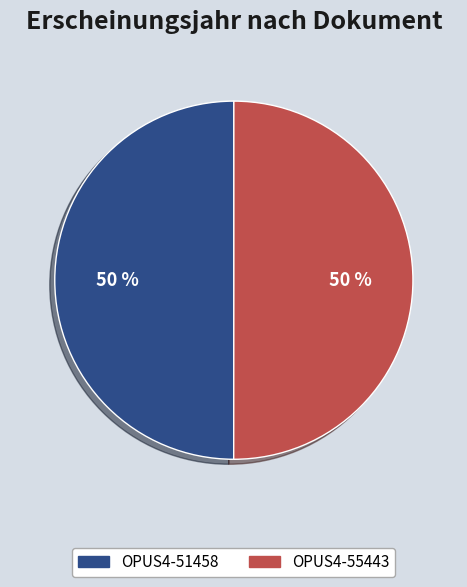

To the nearest percent, what portion does OPUS4-55443 represent?

50%